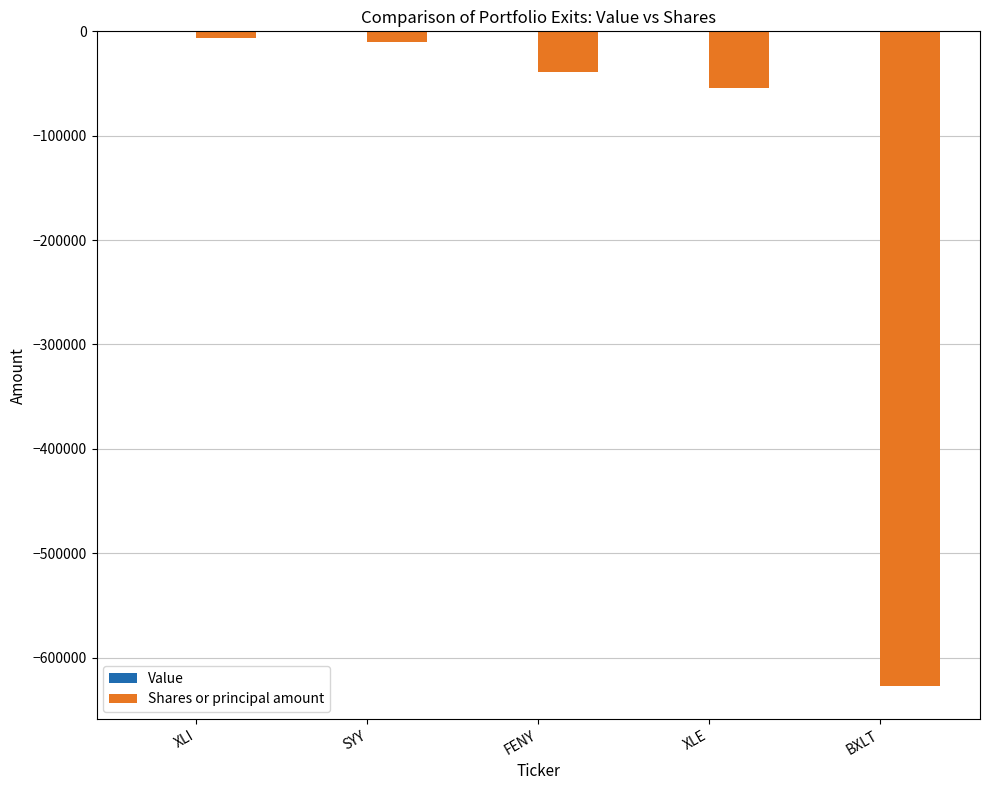

Which has a higher value, BXLT or FENY?

FENY